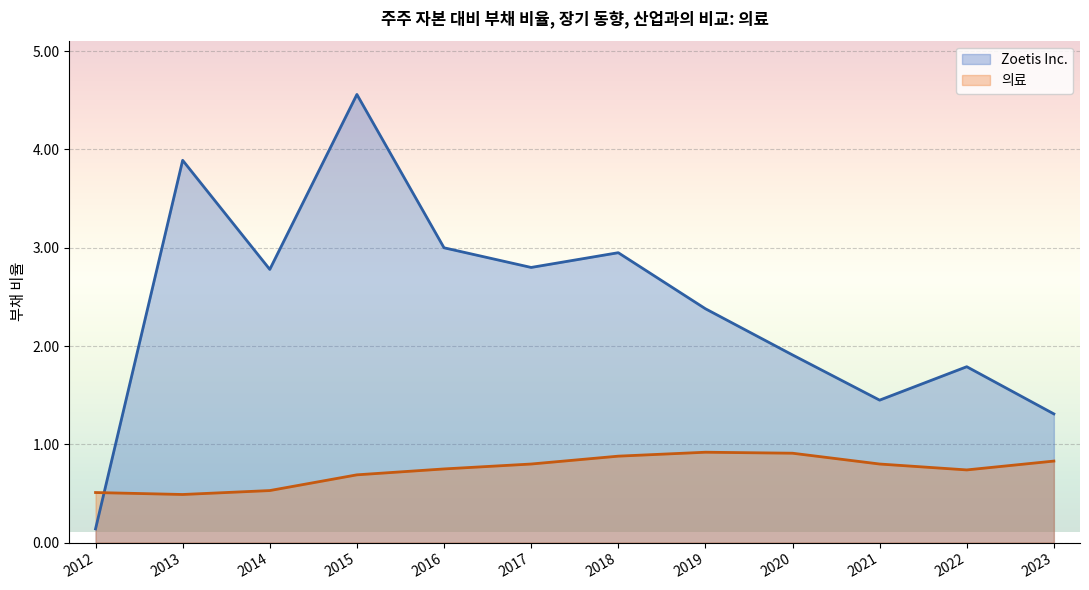

What is the average value of the 의료 series?

0.7